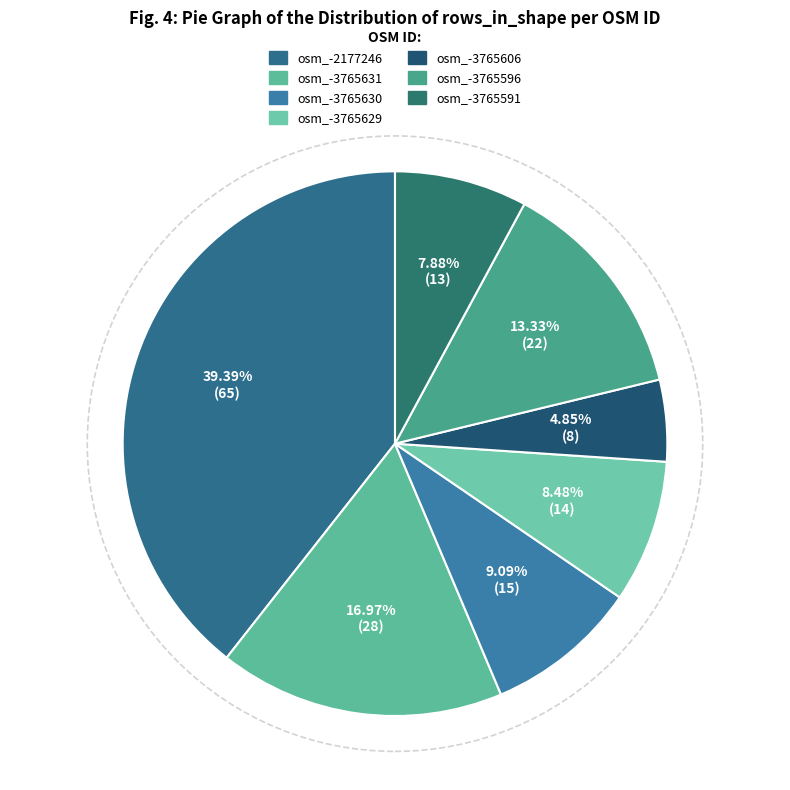

How many segments does this pie chart have?

7